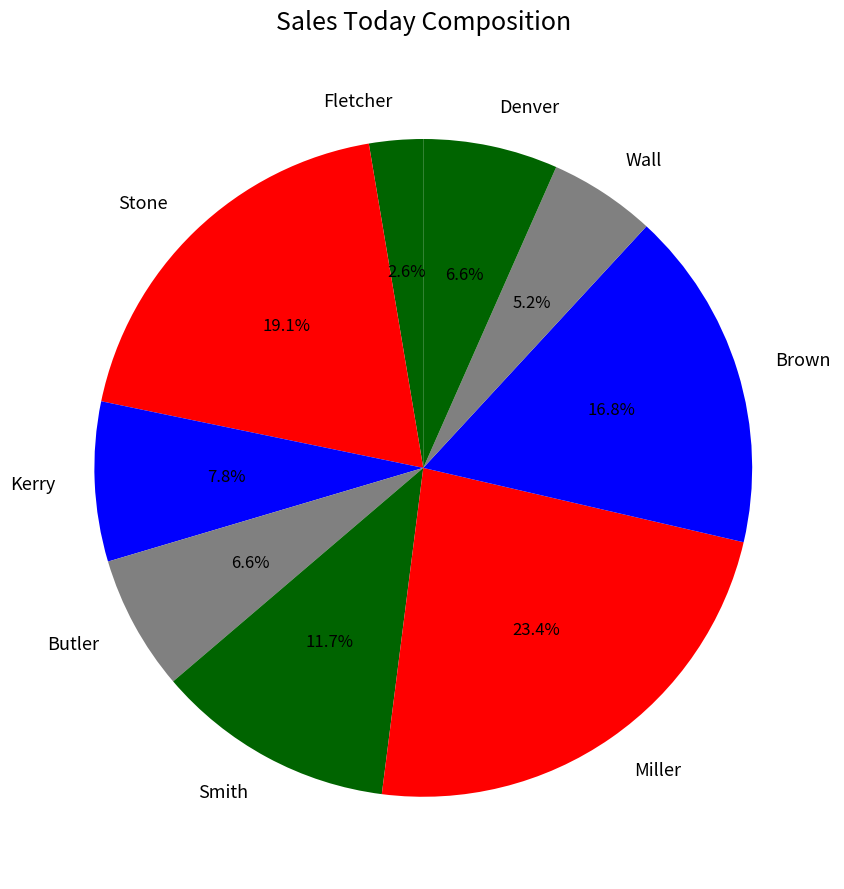

Between Denver and Wall, which is larger?

Denver